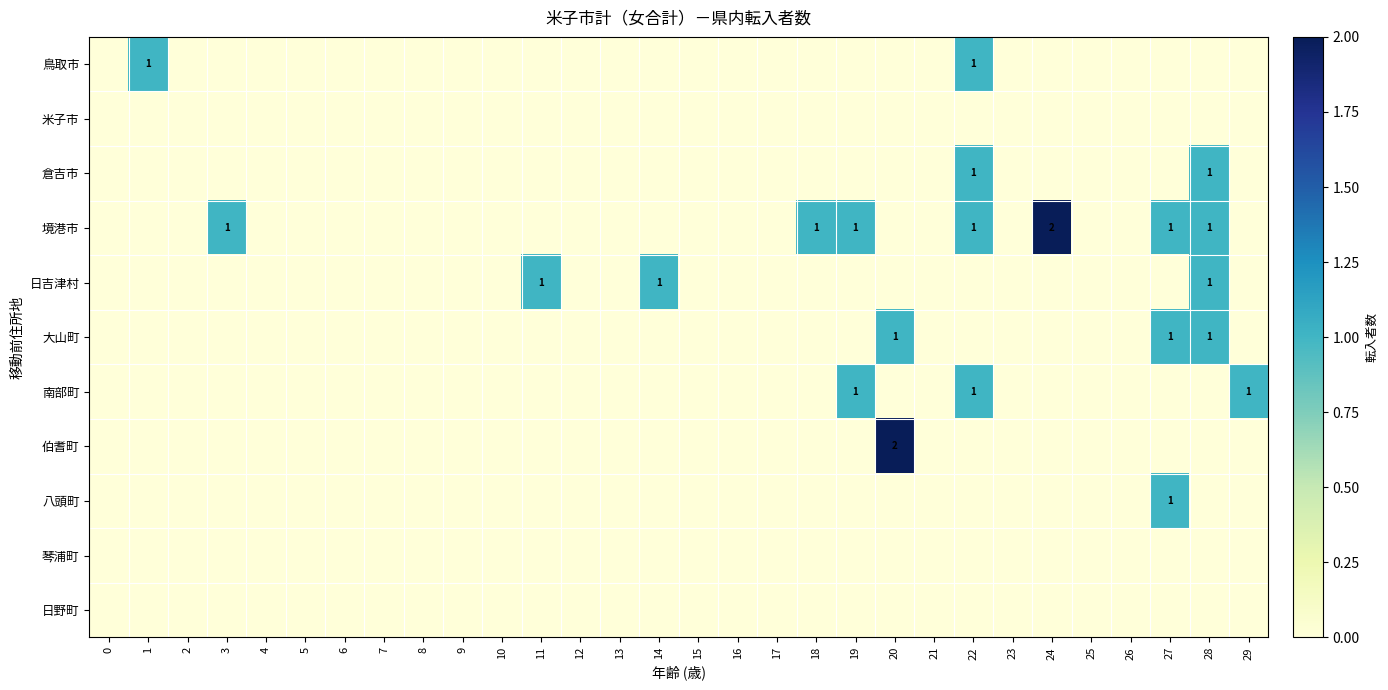

What is the difference between the highest and lowest values at 20?

2